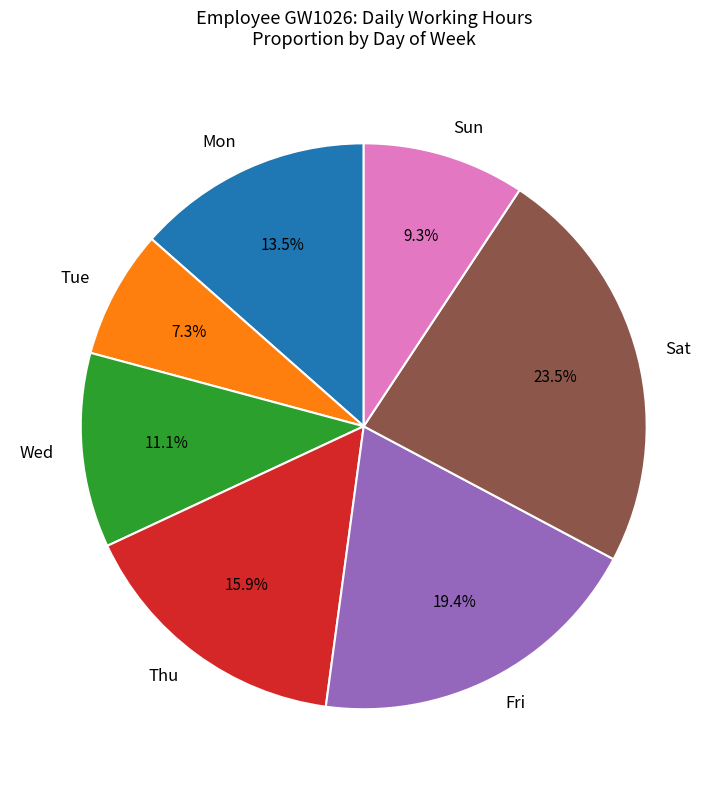

Is there a majority slice in this chart?

No